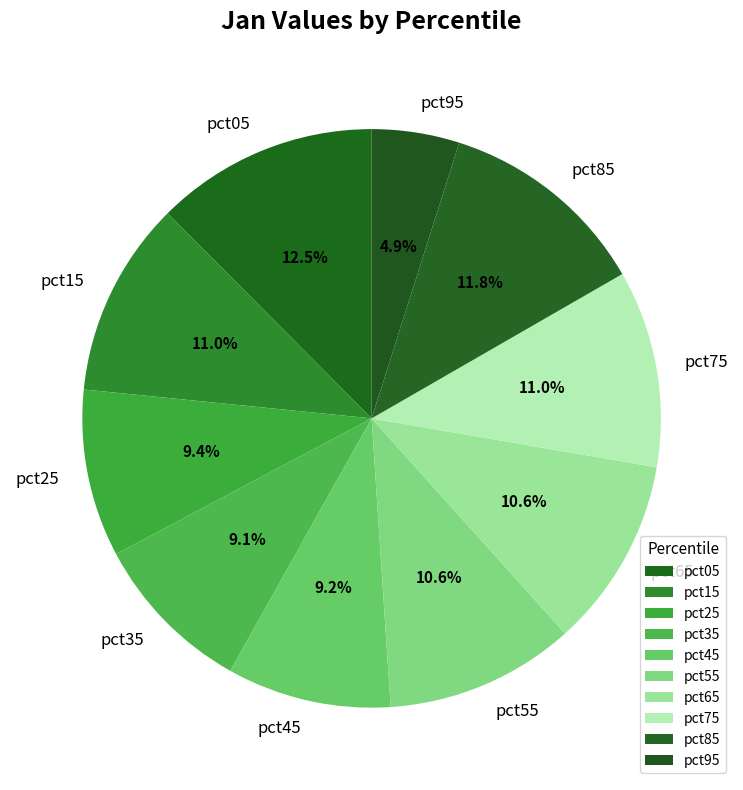

What percentage is the pct15 slice, to the nearest percent?

11%